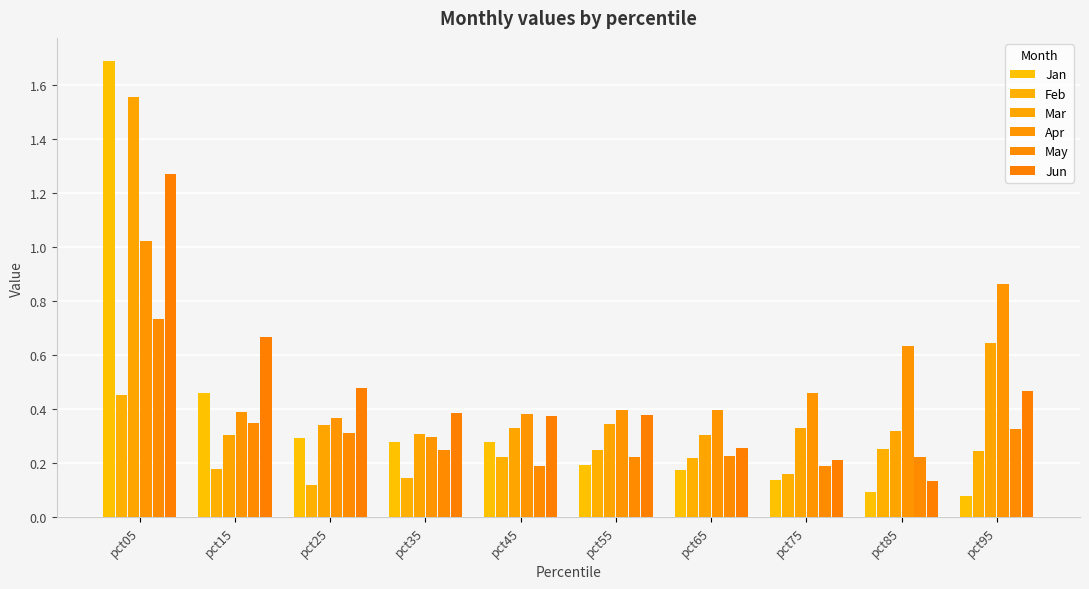

At how many categories does at least one series exceed 0?

10